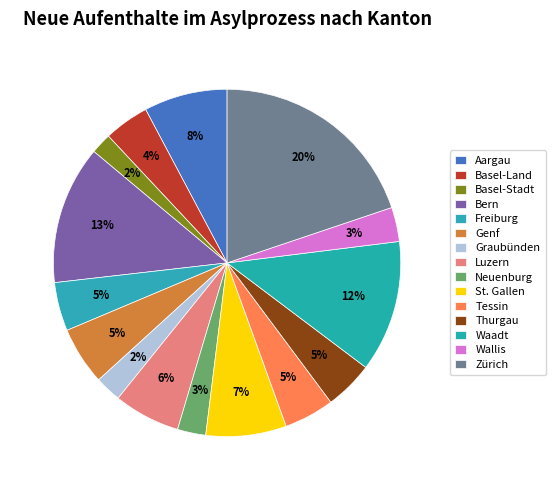

How many slices are in this pie chart?

15